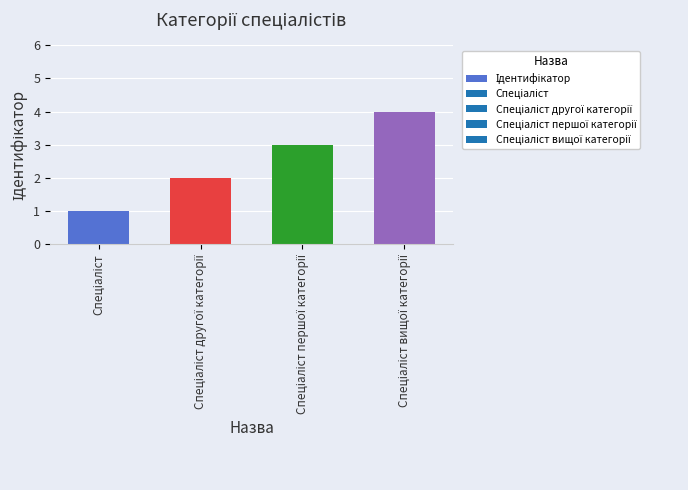

What is the difference between the maximum and minimum values?

3